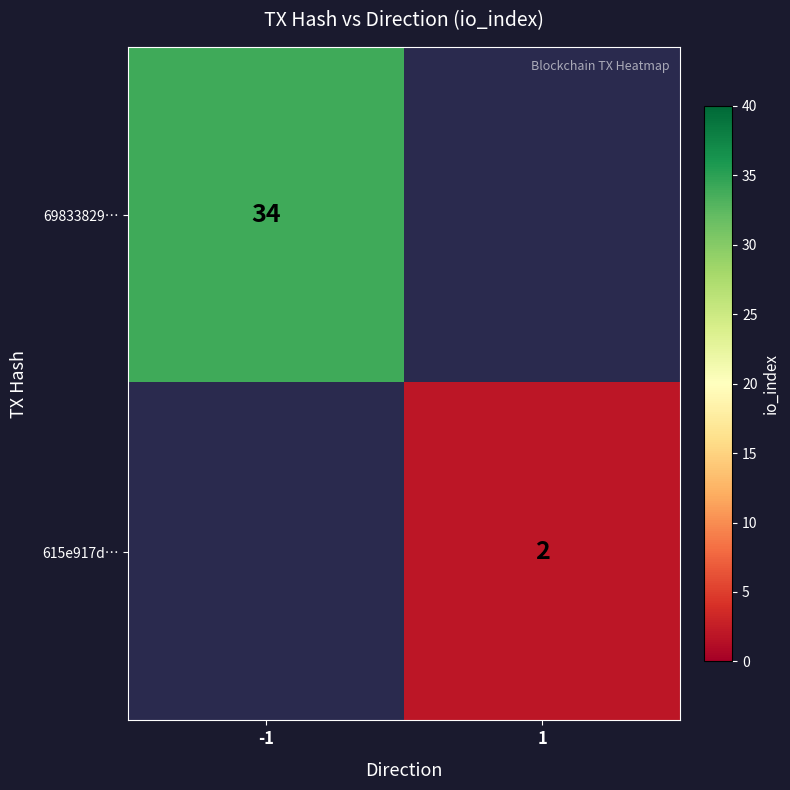

The value of 69833829… at -1 is 52. True or false?

False